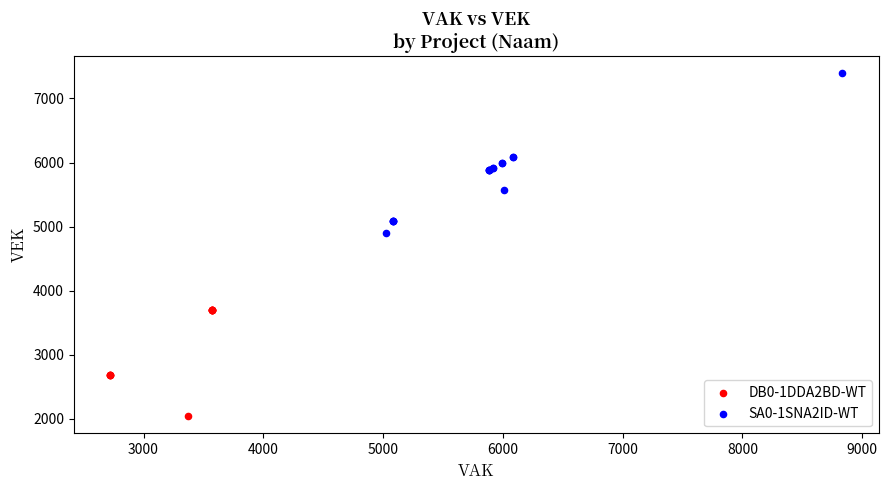

Which series reaches the minimum Y coordinate?

DB0-1DDA2BD-WT